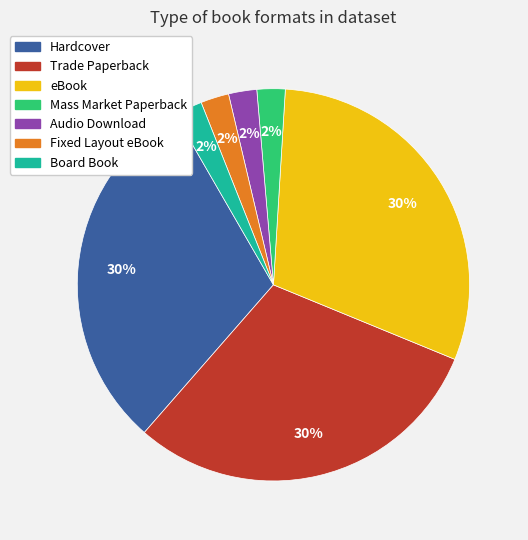

True or false: Trade Paperback accounts for 17% of the total.

False